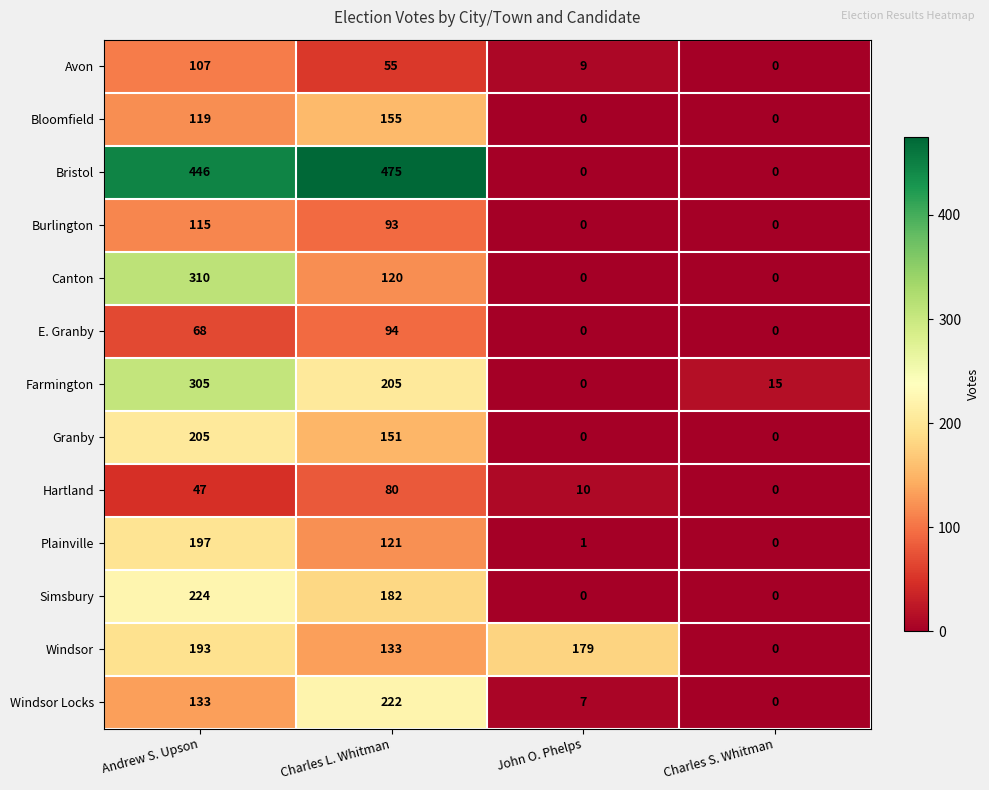

Which label corresponds to the largest value in the chart?

Charles L. Whitman